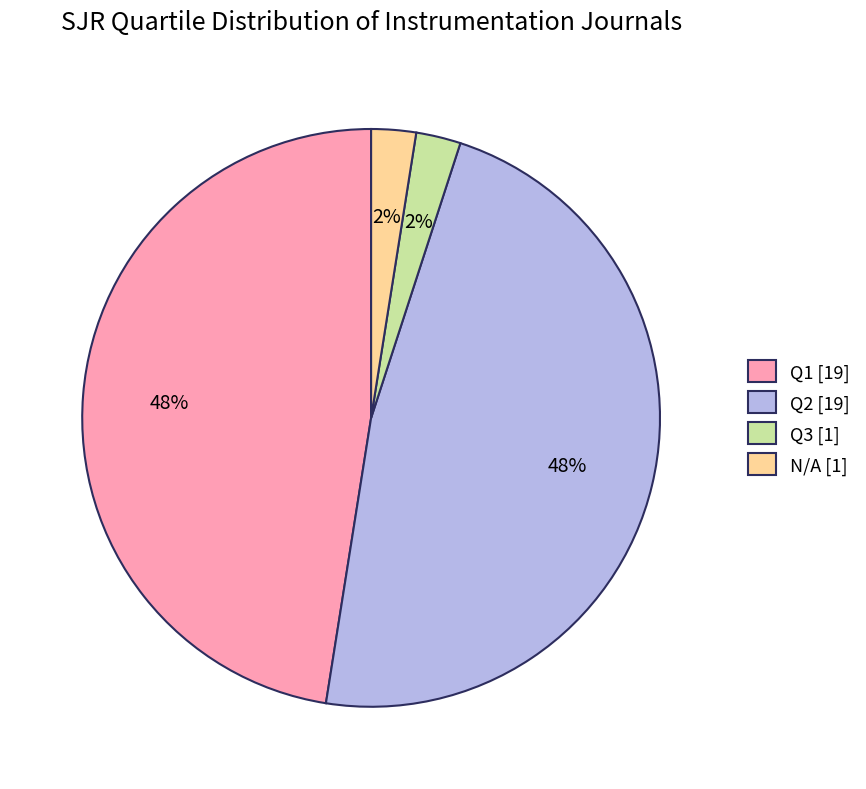

To the nearest percent, what percentage of the pie is Q3 [1]?

2%